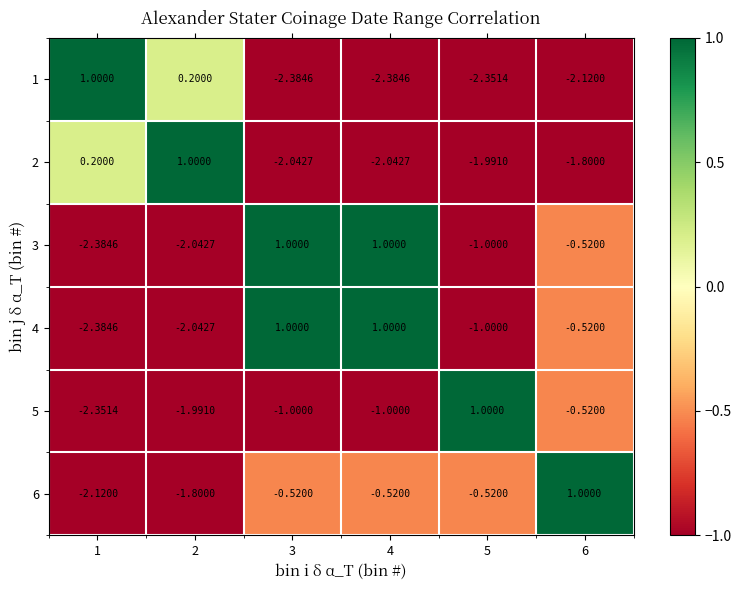

Is the value of 6 at 1 greater than the value of 4 at 3?

No